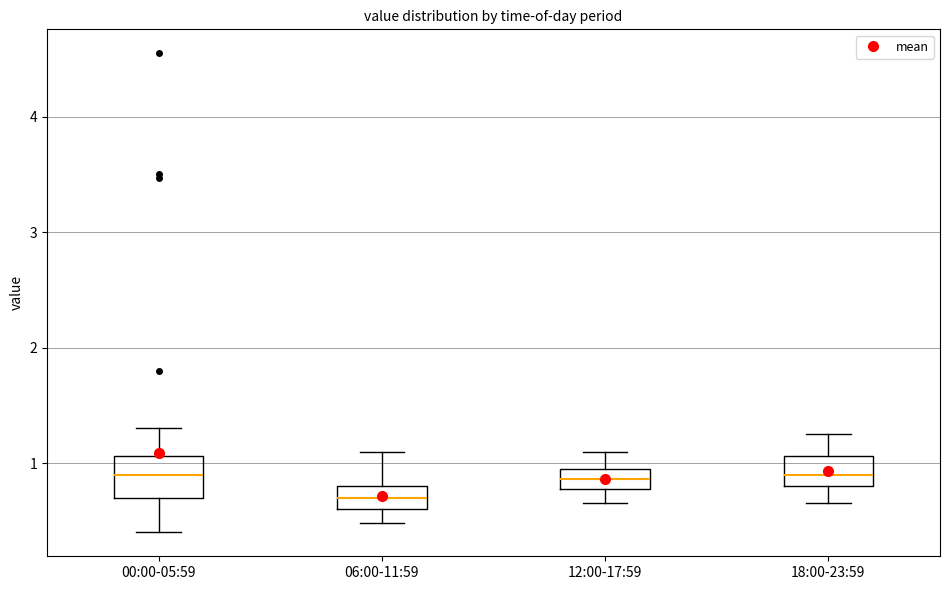

Reading left to right, read every box against the y-axis: the position of its median line, the range the box covers, and the ends of its whiskers. The values are not printed on the chart, so give them approximately, as read against the axis.

00:00-05:59: median 0.9, box 0.7 to 1.1, whiskers 0.4 to 1.3
06:00-11:59: median 0.7, box 0.6 to 0.8, whiskers 0.5 to 1.1
12:00-17:59: median 0.9, box 0.8 to 1.0, whiskers 0.7 to 1.1
18:00-23:59: median 0.9, box 0.8 to 1.1, whiskers 0.7 to 1.3